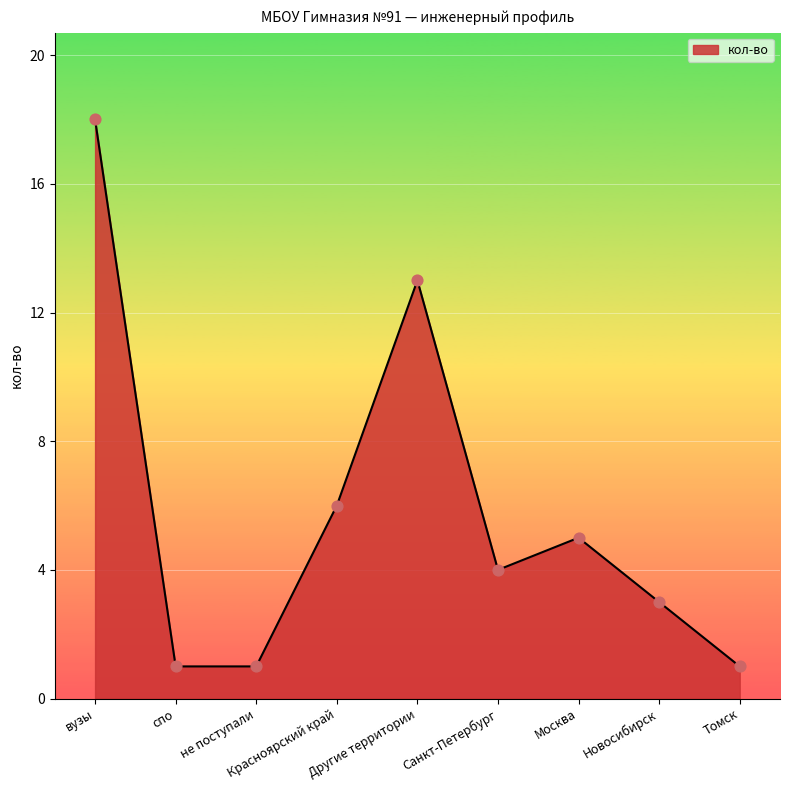

Which has a higher value, вузы or Москва?

вузы